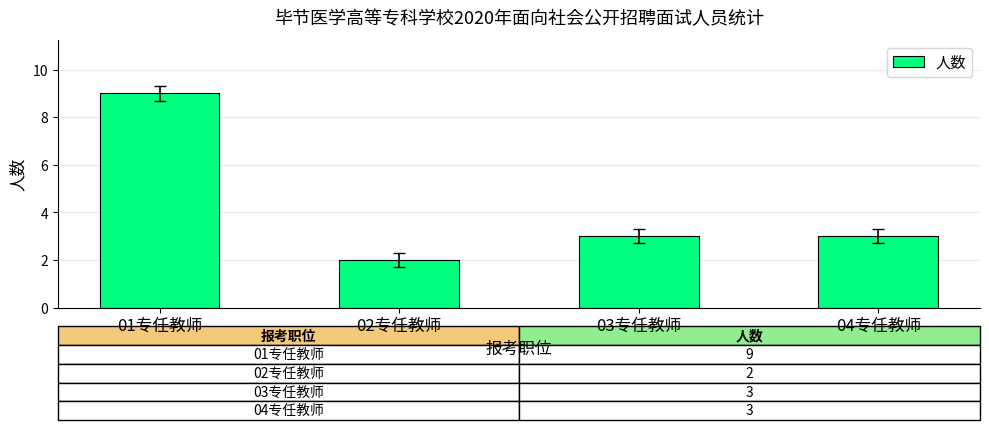

What is the change in value from 01专任教师 to 03专任教师?

-6